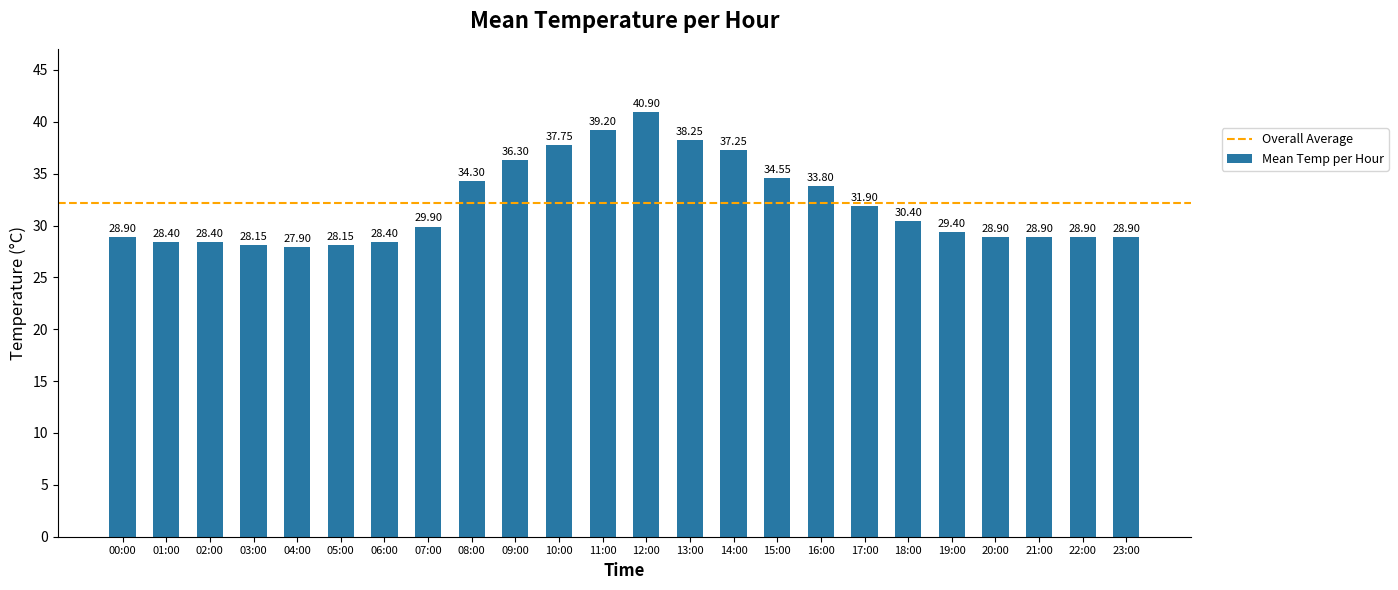

Where is the data nearest to the value 34?

16:00